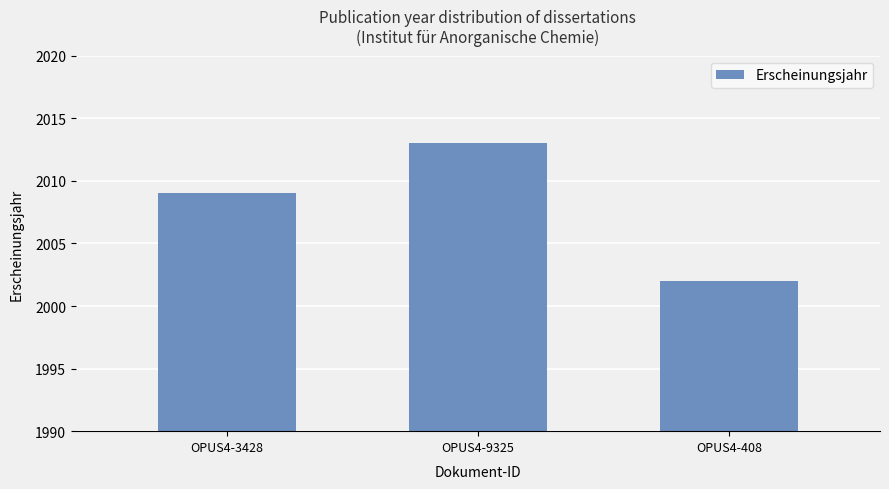

Read the value at OPUS4-9325, to the nearest 10.

2010